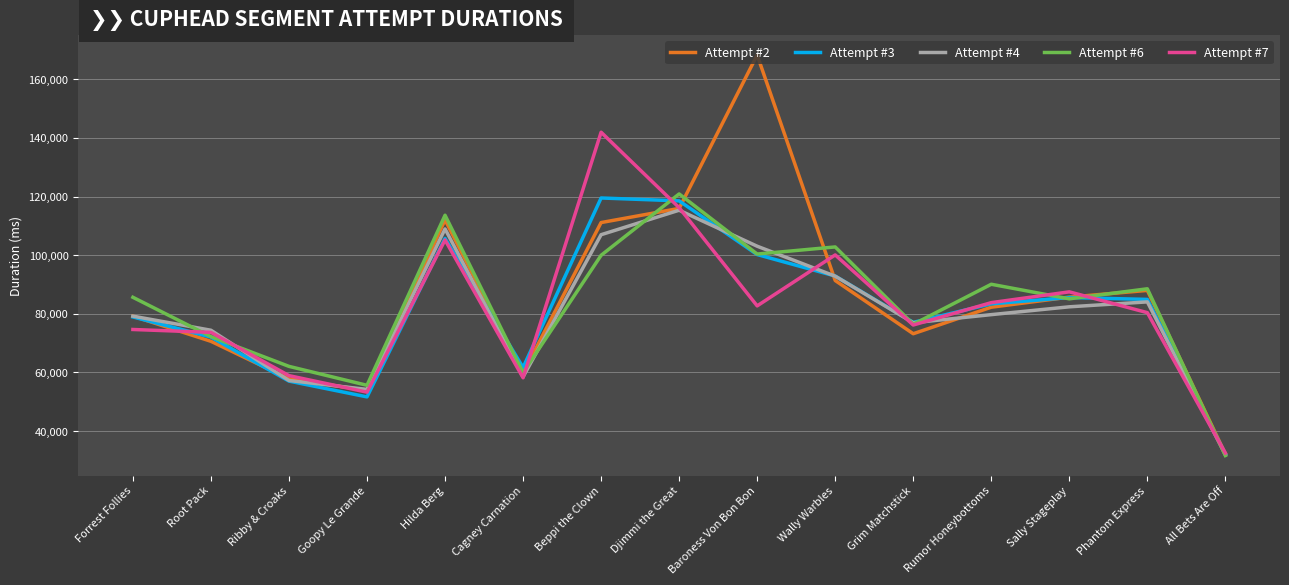

The Attempt #3 series shows 119517 at Beppi the Clown. True or false?

True